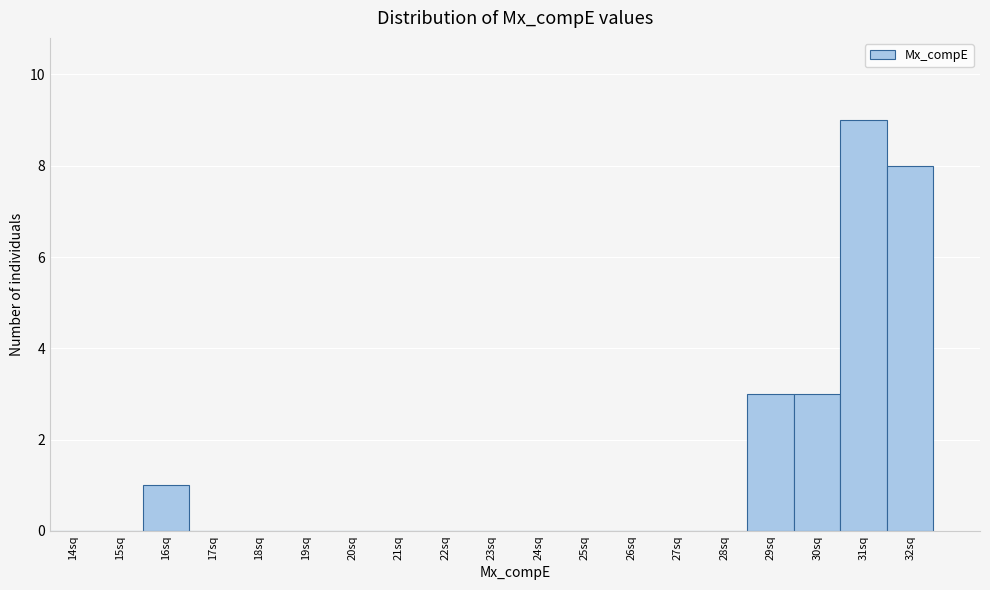

Reading left to right, what are all the values shown in this chart?

14sq=0	15sq=0	16sq=1	17sq=0	18sq=0	19sq=0	20sq=0	21sq=0	22sq=0	23sq=0	24sq=0	25sq=0	26sq=0	27sq=0	28sq=0	29sq=3	30sq=3	31sq=9	32sq=8